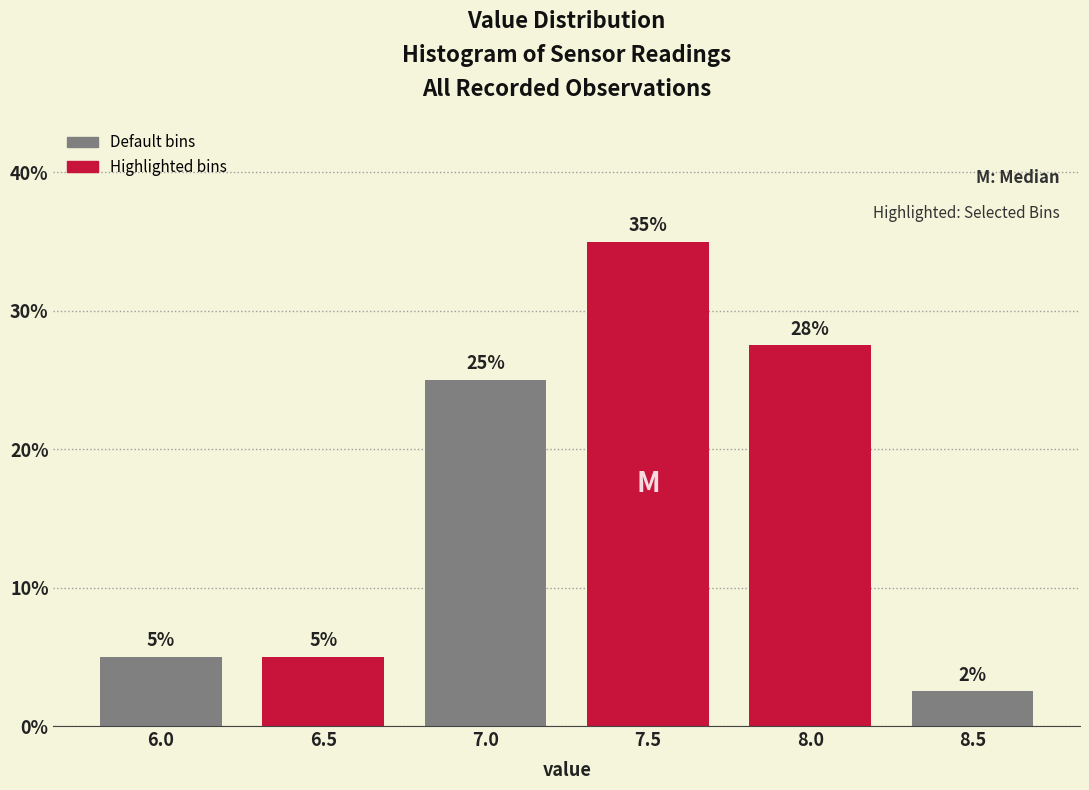

True or false: the data shows 5.0 at 6.5.

True